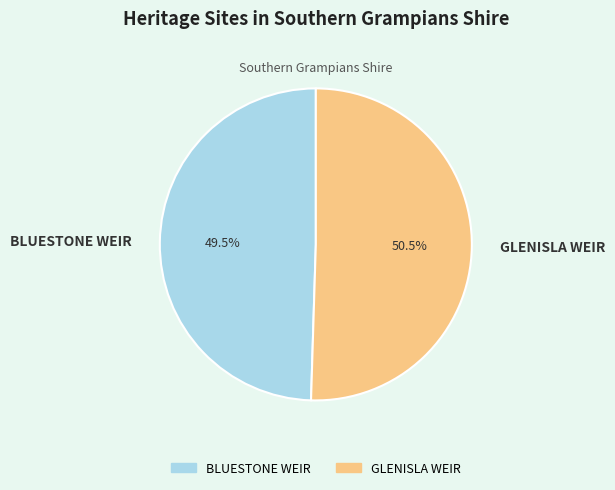

What is the ratio of the value at BLUESTONE WEIR to the value at GLENISLA WEIR?

1.0